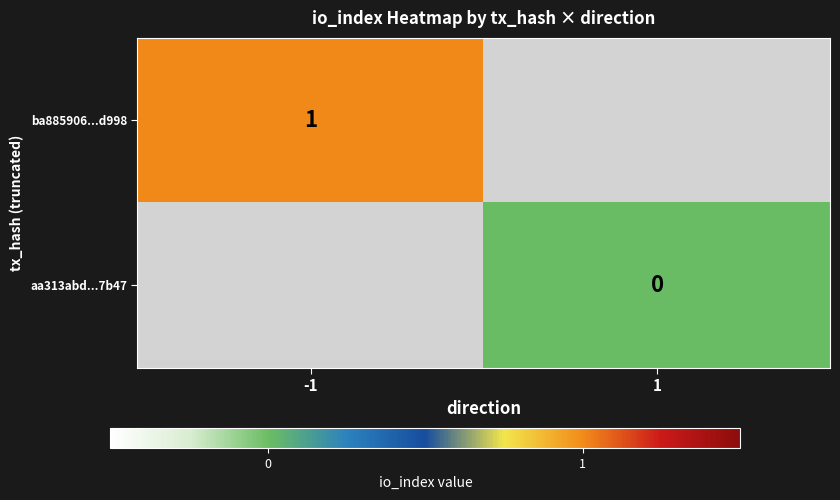

At how many categories does at least one series exceed 0?

1